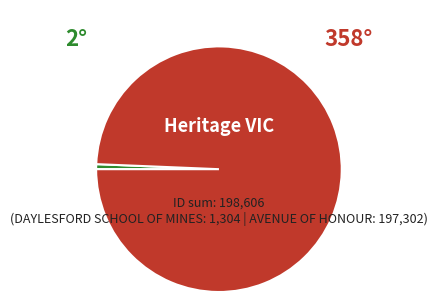

What is the majority slice?

AVENUE OF HONOUR